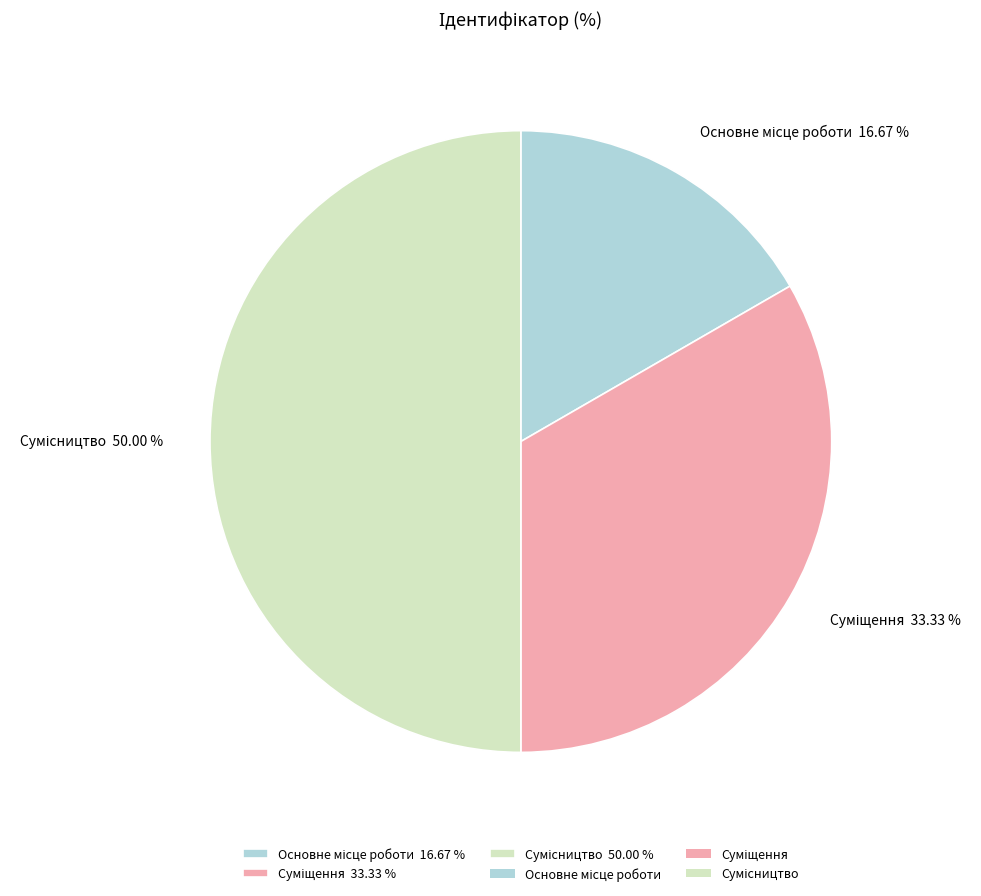

What percentage is the Основне місце роботи slice, to the nearest percent?

17%